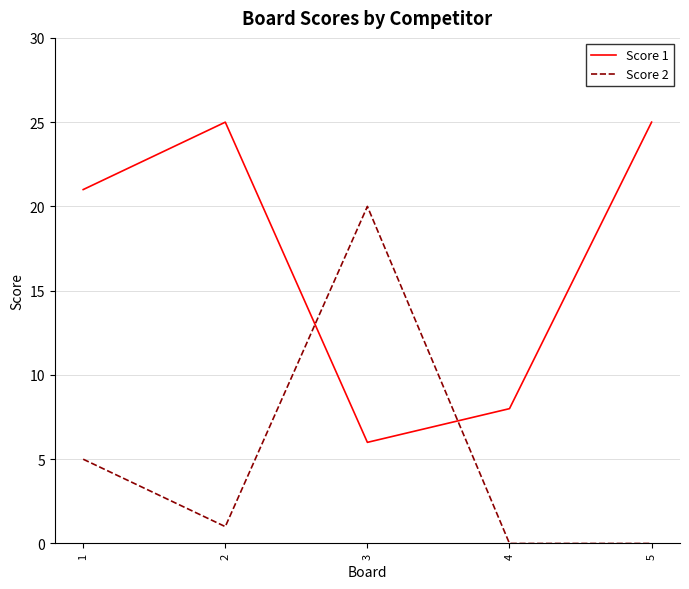

Is the value of Score 1 at 1 greater than the value of Score 2 at 2?

Yes